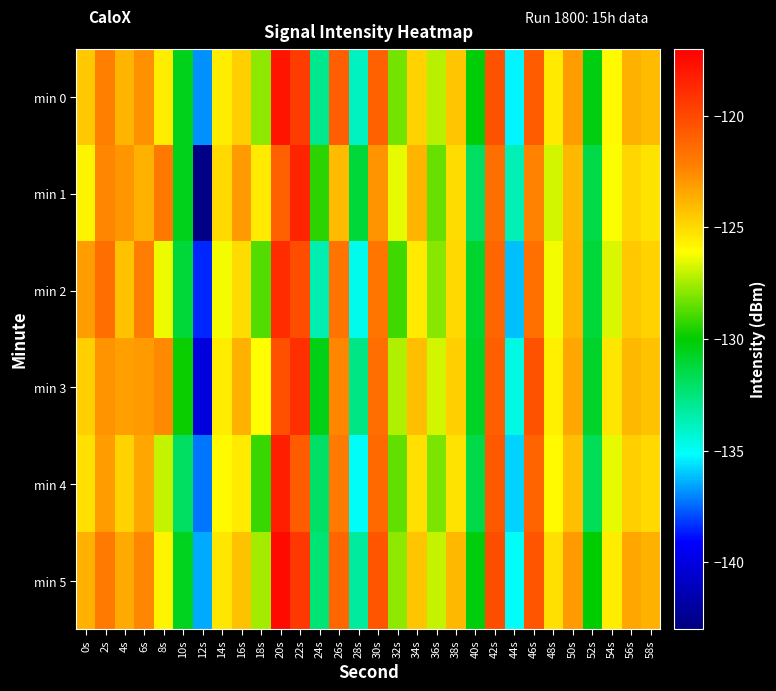

Reading left to right, transcribe all the data shown in this chart.

min 0: 0s=-124.4	2s=-122.3	4s=-123.8	6s=-122.8	8s=-125.6	10s=-130.5	12s=-136.9	14s=-125.6	16s=-124.7	18s=-127.9	20s=-117.8	22s=-119.5	24s=-132.9	26s=-120.9	28s=-133.9	30s=-121.0	32s=-128.2	34s=-124.7	36s=-127.2	38s=-124.3	40s=-130.1	42s=-120.4	44s=-135.3	46s=-120.8	48s=-125.5	50s=-123.1	52s=-130.4	54s=-125.9	56s=-123.7	58s=-124.1
min 1: 0s=-125.8	2s=-122.4	4s=-122.9	6s=-123.7	8s=-121.9	10s=-130.5	12s=-142.7	14s=-125.0	16s=-123.1	18s=-125.4	20s=-121.0	22s=-118.5	24s=-129.3	26s=-124.1	28s=-131.2	30s=-122.8	32s=-126.5	34s=-123.9	36s=-128.4	38s=-125.1	40s=-132.0	42s=-121.5	44s=-133.7	46s=-122.3	48s=-126.8	50s=-124.0	52s=-131.5	54s=-126.2	56s=-124.9	58s=-125.3
min 2: 0s=-123.1	2s=-121.5	4s=-124.3	6s=-122.1	8s=-126.4	10s=-131.2	12s=-138.5	14s=-126.3	16s=-125.1	18s=-128.7	20s=-118.9	22s=-120.2	24s=-133.6	26s=-121.7	28s=-134.8	30s=-121.8	32s=-129.0	34s=-125.5	36s=-127.9	38s=-125.0	40s=-131.0	42s=-121.2	44s=-136.1	46s=-121.6	48s=-126.3	50s=-123.9	52s=-131.2	54s=-126.7	56s=-124.5	58s=-124.8
min 3: 0s=-124.7	2s=-122.8	4s=-123.2	6s=-123.0	8s=-122.5	10s=-129.8	12s=-140.1	14s=-125.6	16s=-123.8	18s=-126.1	20s=-120.3	22s=-119.0	24s=-130.5	26s=-122.4	28s=-132.7	30s=-121.5	32s=-127.3	34s=-124.2	36s=-126.8	38s=-124.7	40s=-130.8	42s=-120.9	44s=-134.6	46s=-120.4	48s=-125.7	50s=-123.5	52s=-130.9	54s=-125.4	56s=-124.0	58s=-124.3
min 4: 0s=-125.2	2s=-123.1	4s=-124.8	6s=-123.5	8s=-127.0	10s=-132.0	12s=-137.3	14s=-126.0	16s=-125.5	18s=-129.1	20s=-118.3	22s=-120.8	24s=-132.1	26s=-122.0	28s=-135.0	30s=-121.3	32s=-128.5	34s=-125.2	36s=-128.1	38s=-125.3	40s=-131.5	42s=-120.7	44s=-135.8	46s=-121.1	48s=-126.0	50s=-124.2	52s=-131.8	54s=-126.5	56s=-124.7	58s=-125.0
min 5: 0s=-123.8	2s=-122.0	4s=-123.6	6s=-122.4	8s=-125.8	10s=-130.7	12s=-136.5	14s=-125.4	16s=-124.3	18s=-127.5	20s=-117.5	22s=-119.3	24s=-132.4	26s=-121.2	28s=-133.2	30s=-120.5	32s=-127.8	34s=-124.4	36s=-127.0	38s=-124.0	40s=-130.3	42s=-120.2	44s=-135.0	46s=-120.5	48s=-125.2	50s=-123.0	52s=-130.1	54s=-125.6	56s=-123.5	58s=-123.8